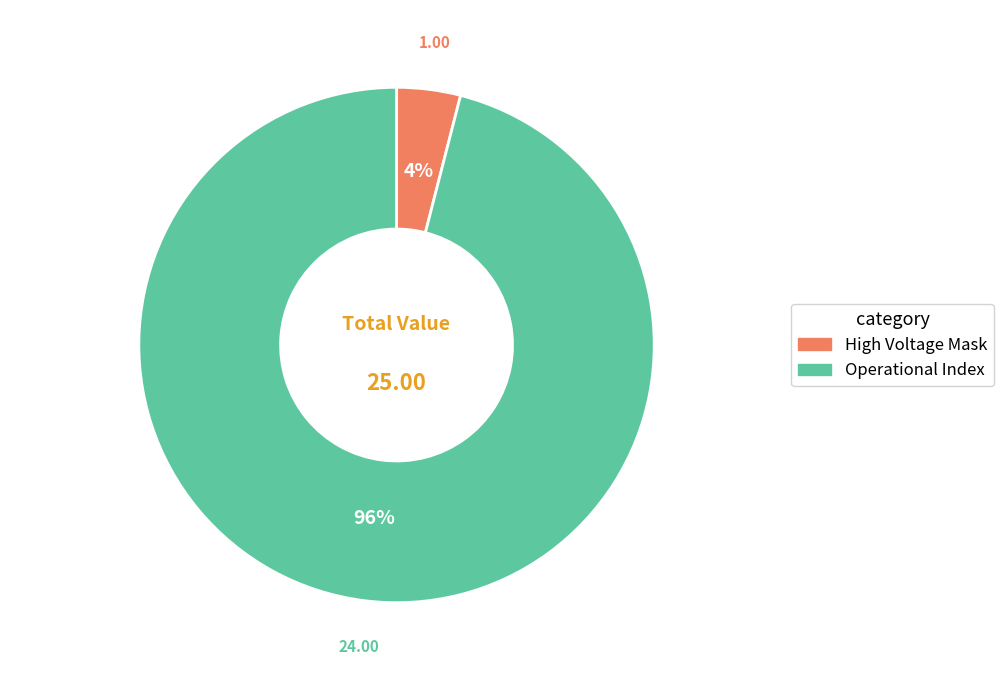

Count the number of slices in the pie.

2